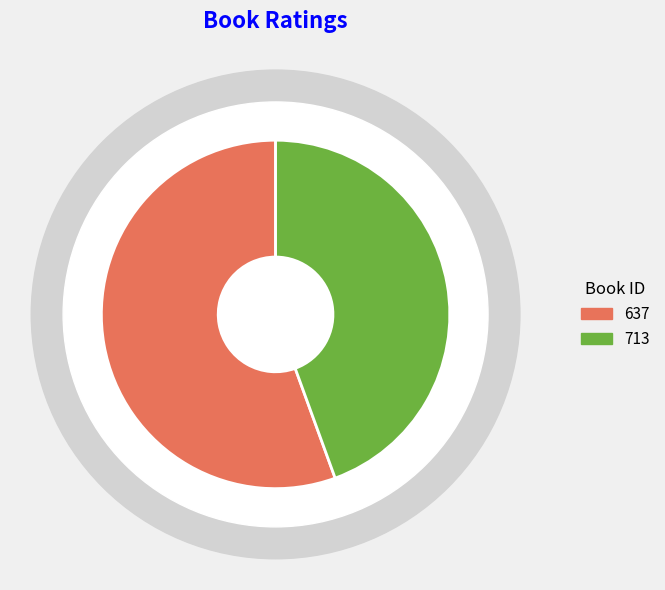

What percentage do 637 and 713 together represent?

100.0%